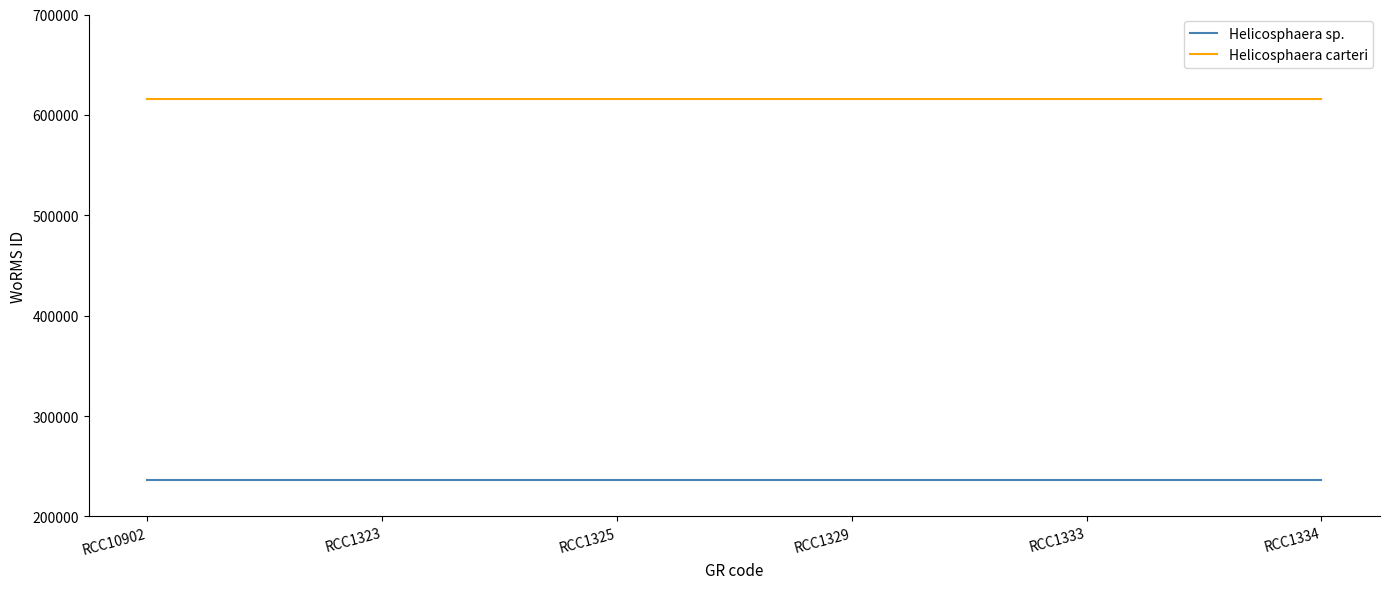

What is the spread (max minus min) of values at RCC1329?

379572